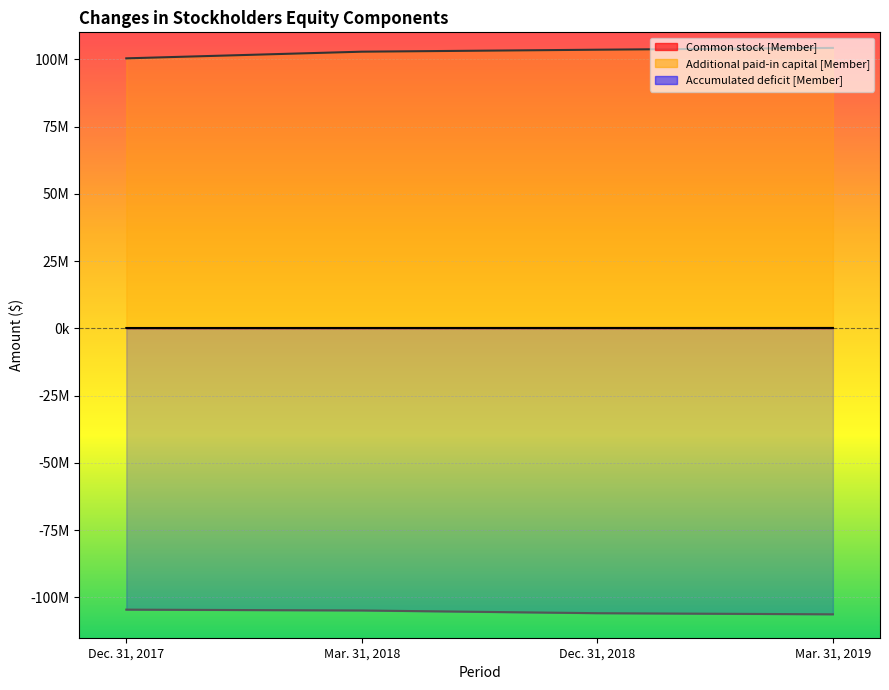

What is the maximum value shown in the chart?

104209546